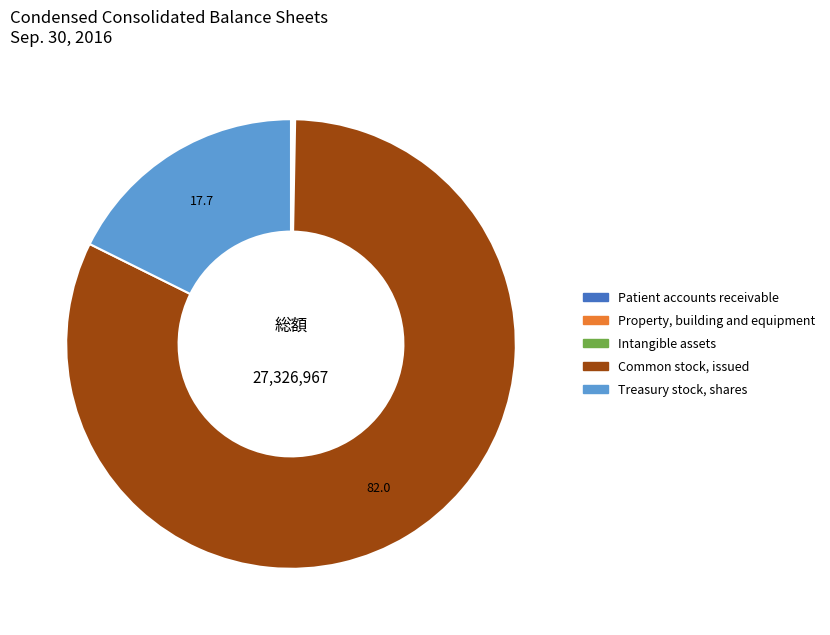

Which has a higher value, Common stock, issued or Treasury stock, shares?

Common stock, issued